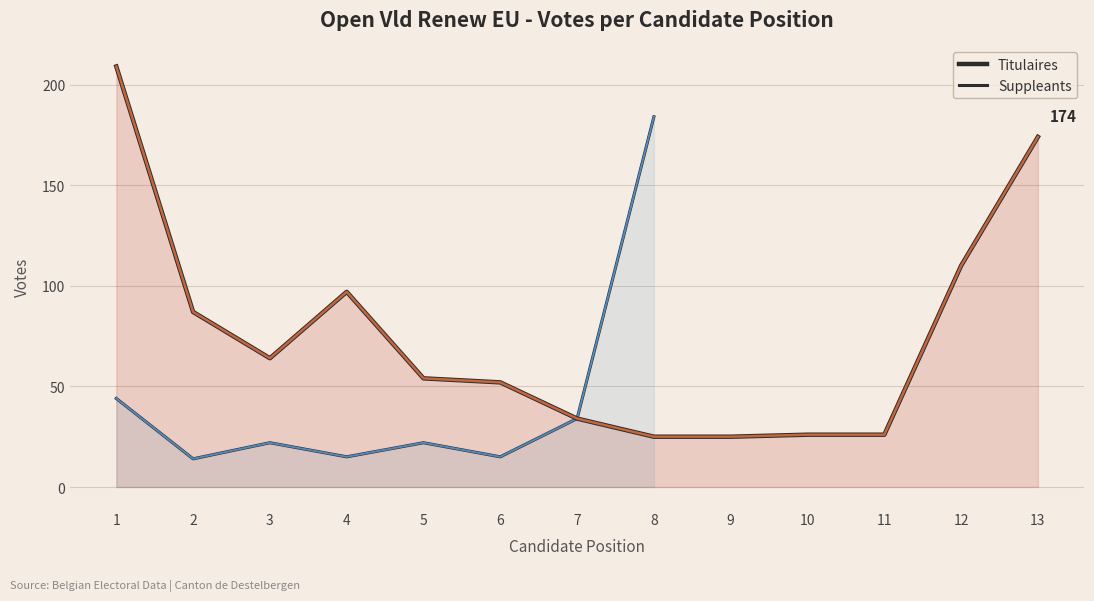

What is the average value?

76